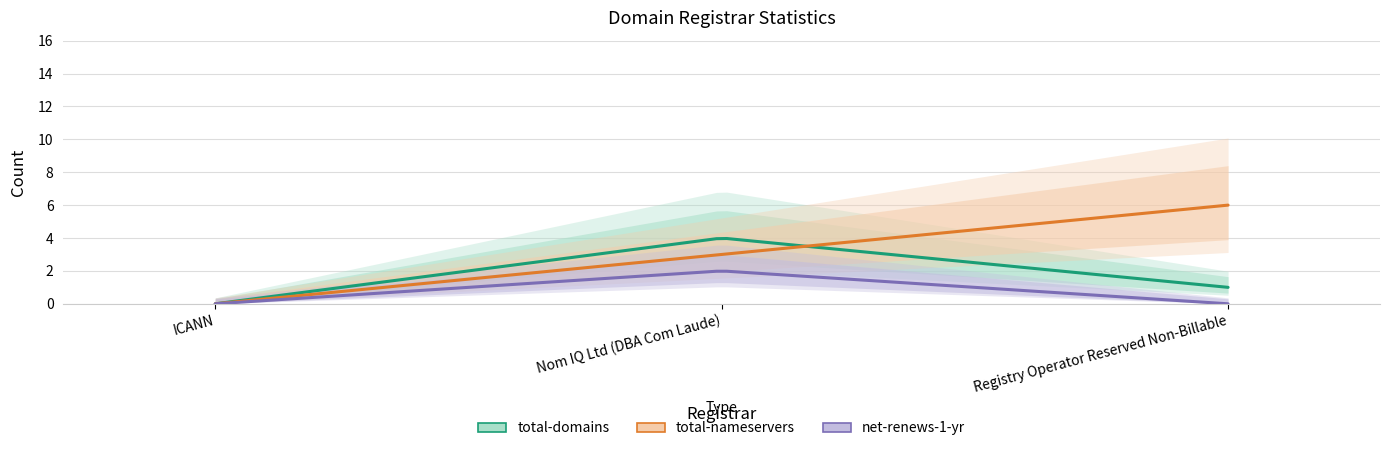

What is the maximum value shown in the chart?

6